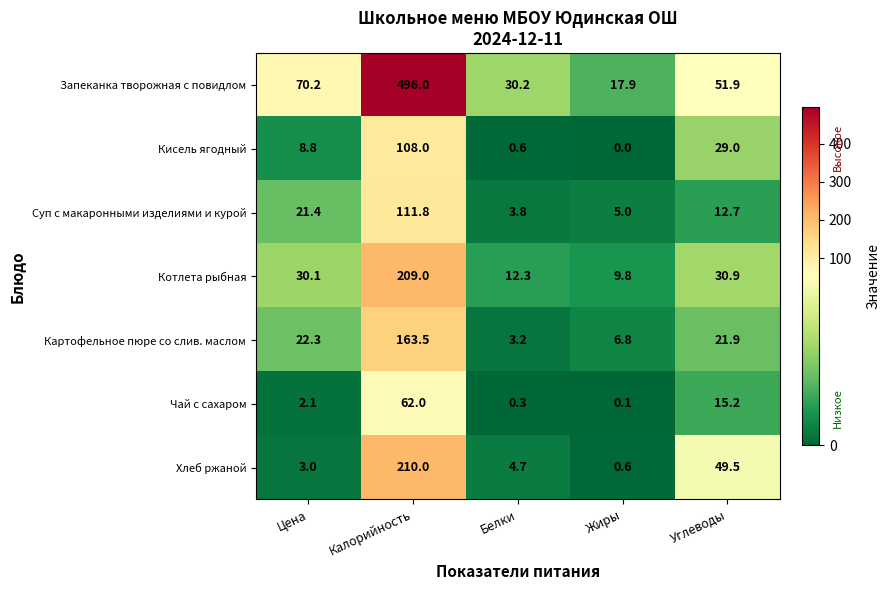

At which label does Суп с макаронными изделиями и курой first exceed 12?

Цена